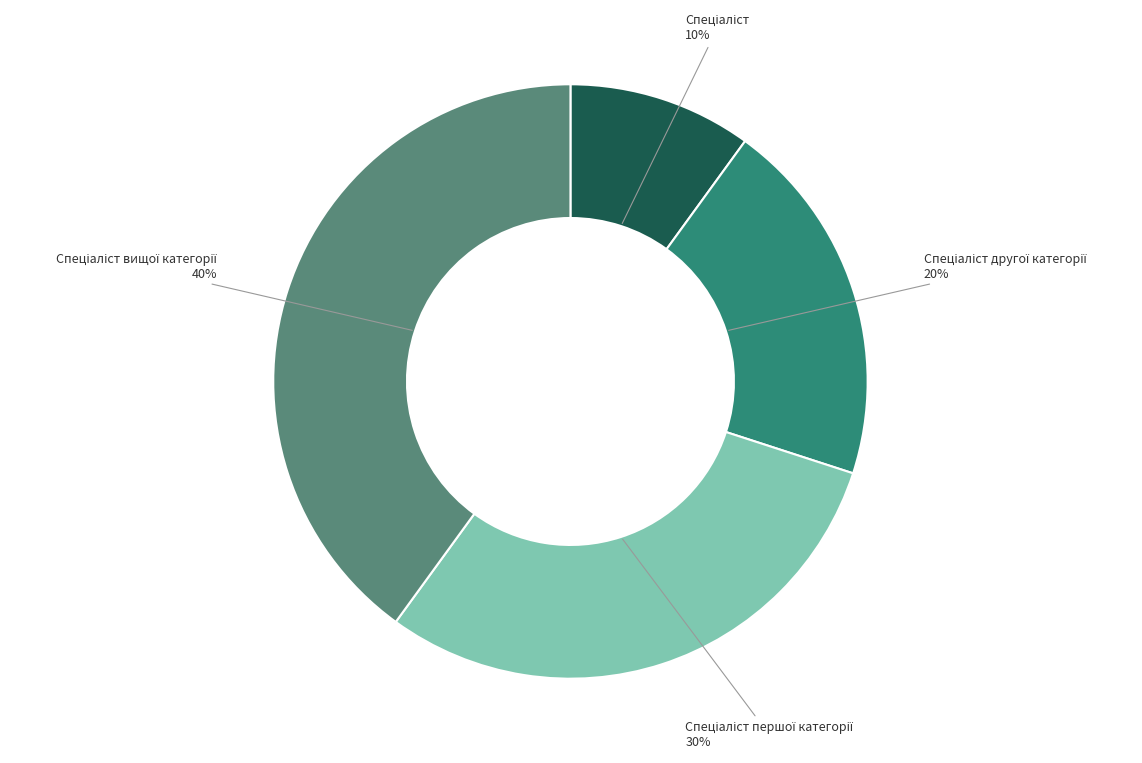

To the nearest percent, what is the difference between the largest and smallest slice percentages?

30%